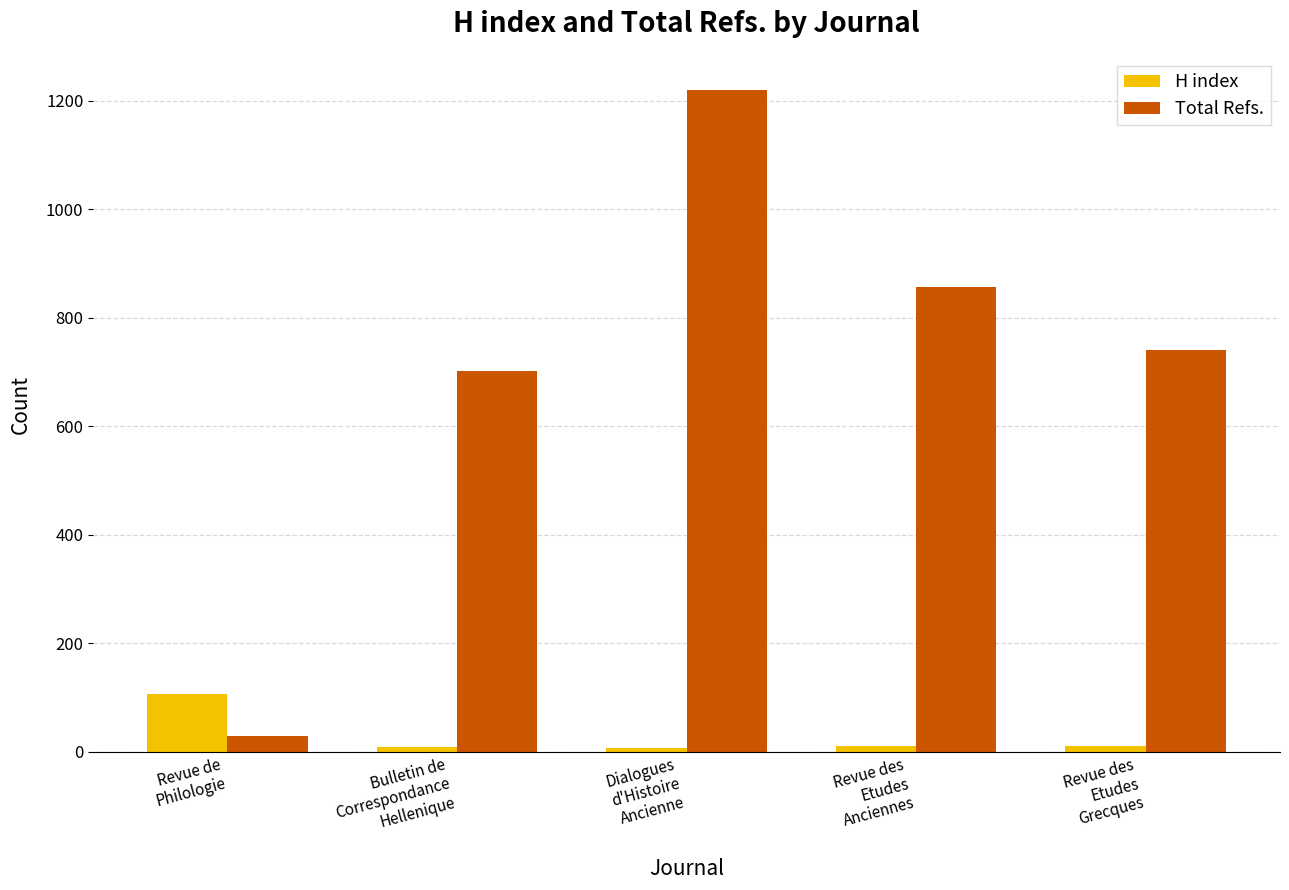

What is the difference between the second highest and minimum values in the H index series?

3